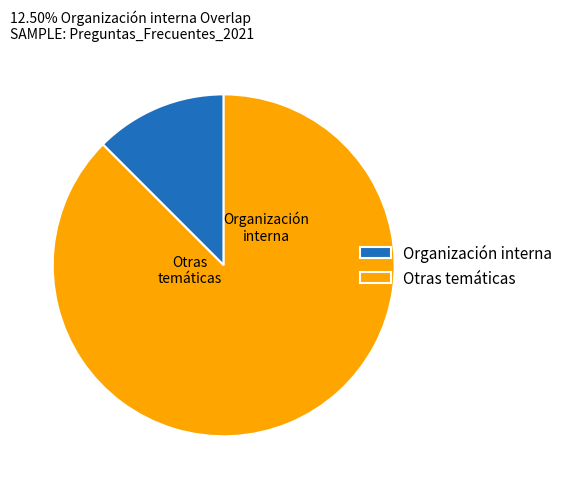

Between Organización interna and Otras temáticas, which is larger?

Otras temáticas